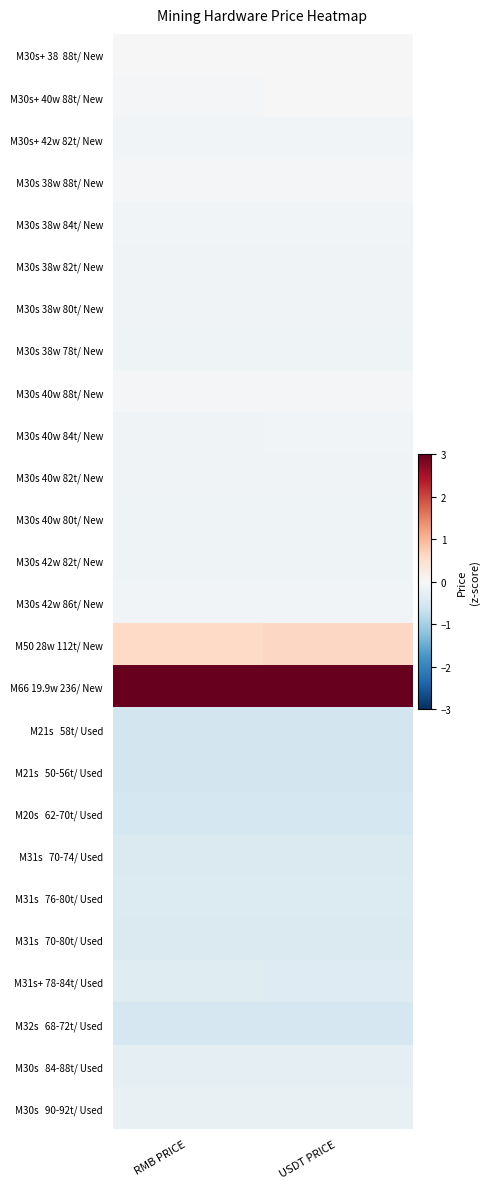

Which label corresponds to the smallest value in the chart?

USDT PRICE